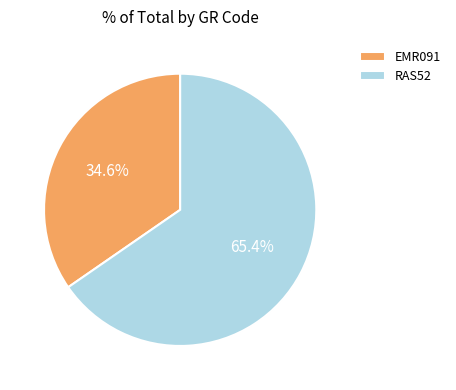

Count the number of slices in the pie.

2